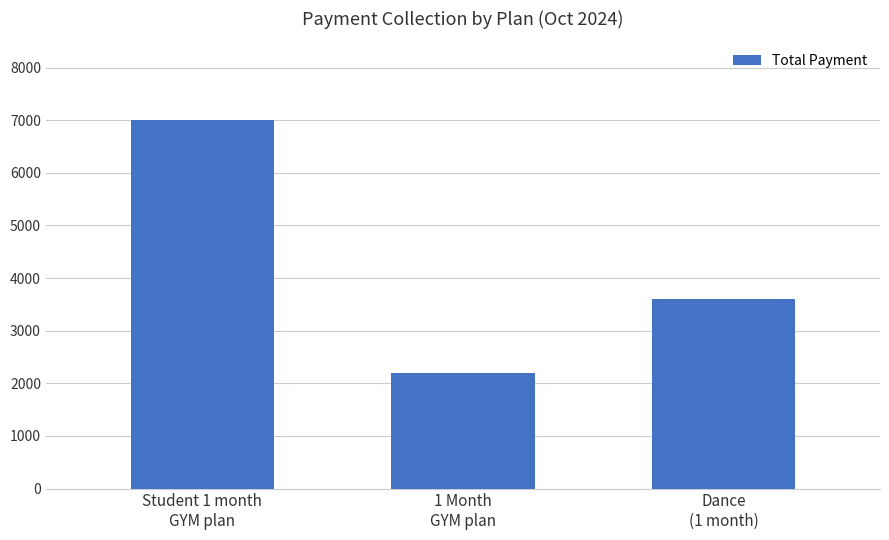

Which label corresponds to the largest value in the chart?

Student 1 month
GYM plan